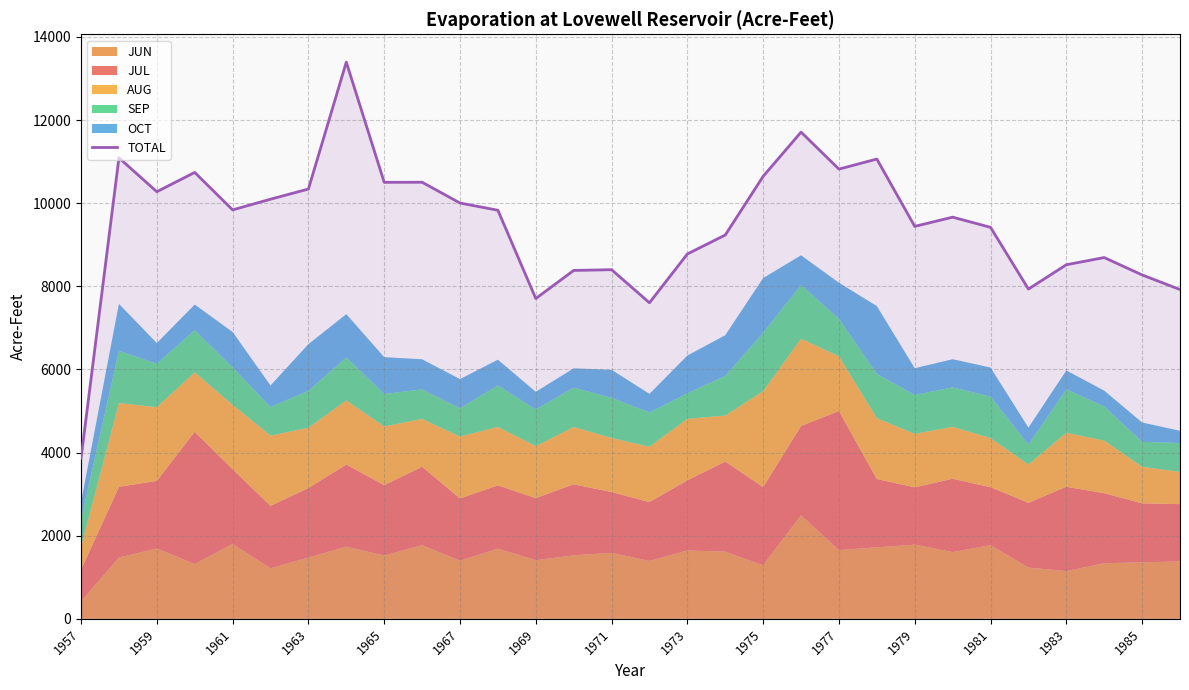

What is the highest value of the TOTAL series?

13394